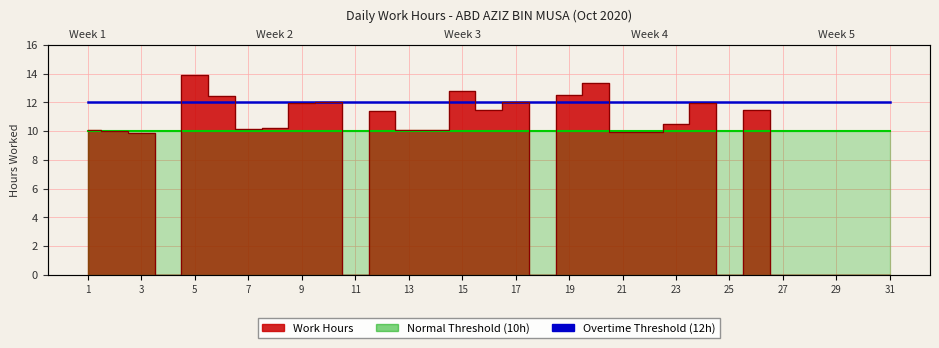

At which category does the data reach its first local peak?

5